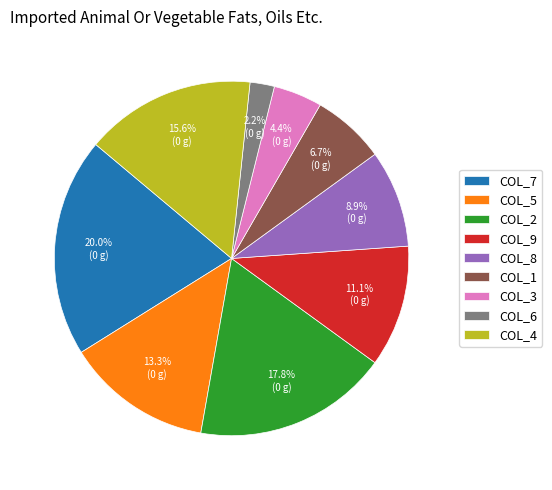

How many segments does this pie chart have?

9